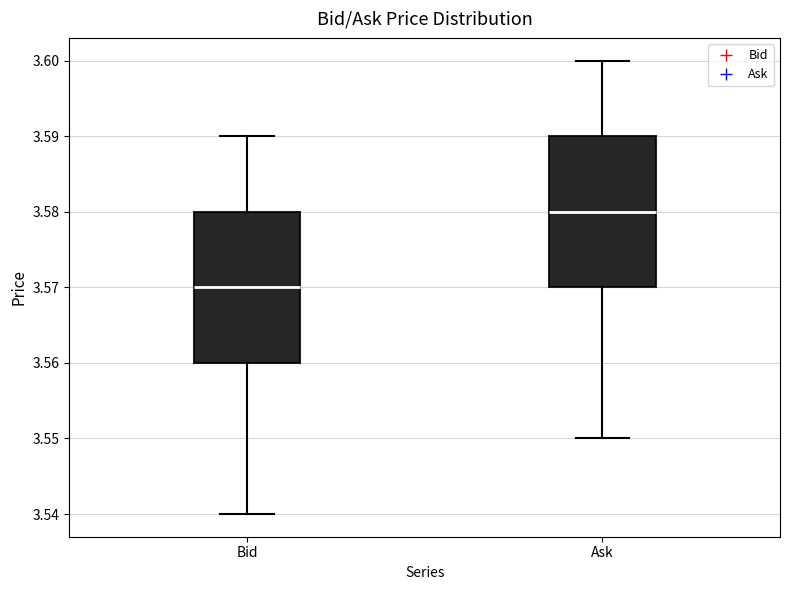

Reading left to right, transcribe this box plot: for each box, give where its median line is, the range the box spans, and where its two whiskers end, as read against the y-axis. The values are not printed on the chart, so give them approximately, as read against the axis.

Bid: median 3.57, box 3.56 to 3.58, whiskers 3.54 to 3.59
Ask: median 3.58, box 3.57 to 3.59, whiskers 3.55 to 3.60